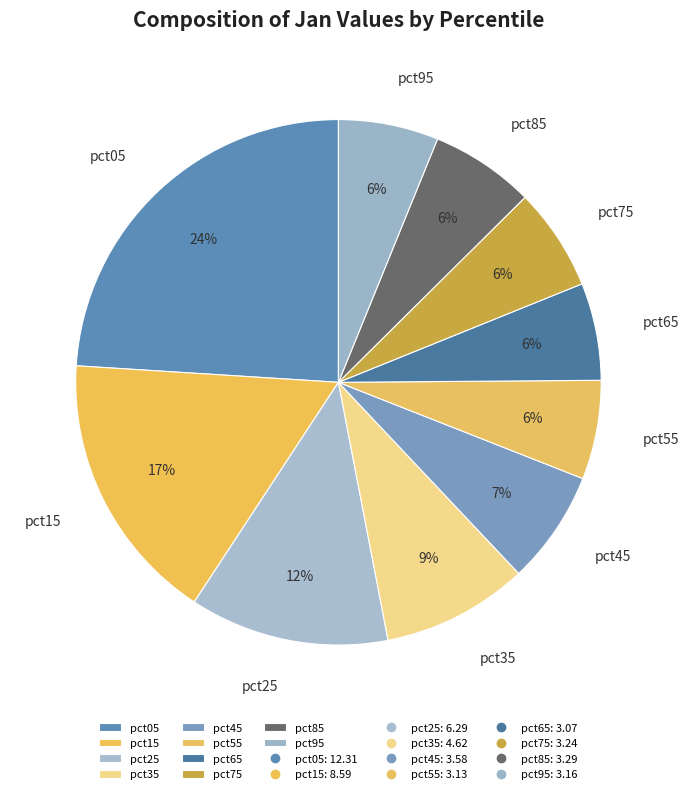

Is the sum of pct45 and pct85 greater than half?

No